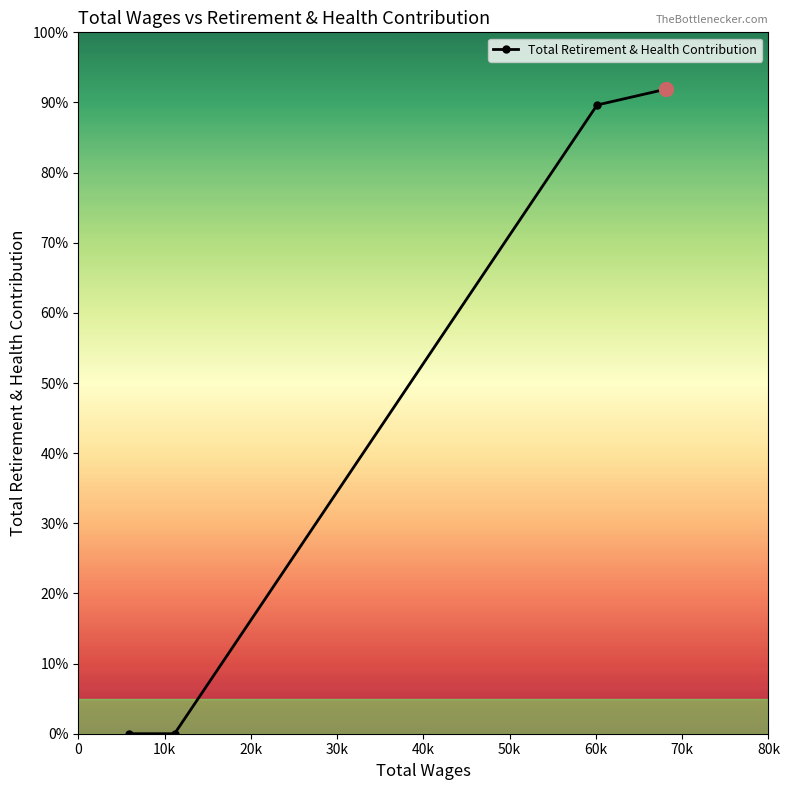

At which label is the value closest to 4594?

20k